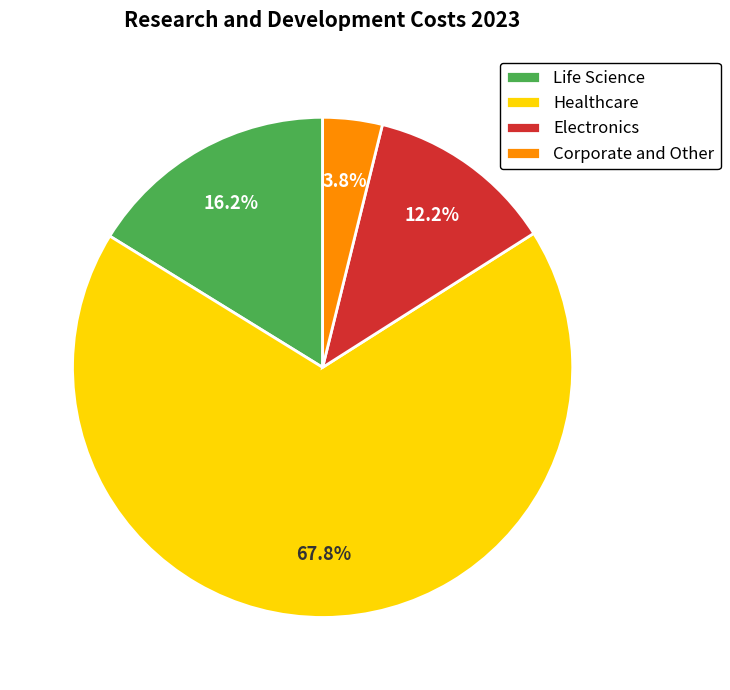

Count the number of slices in the pie.

4